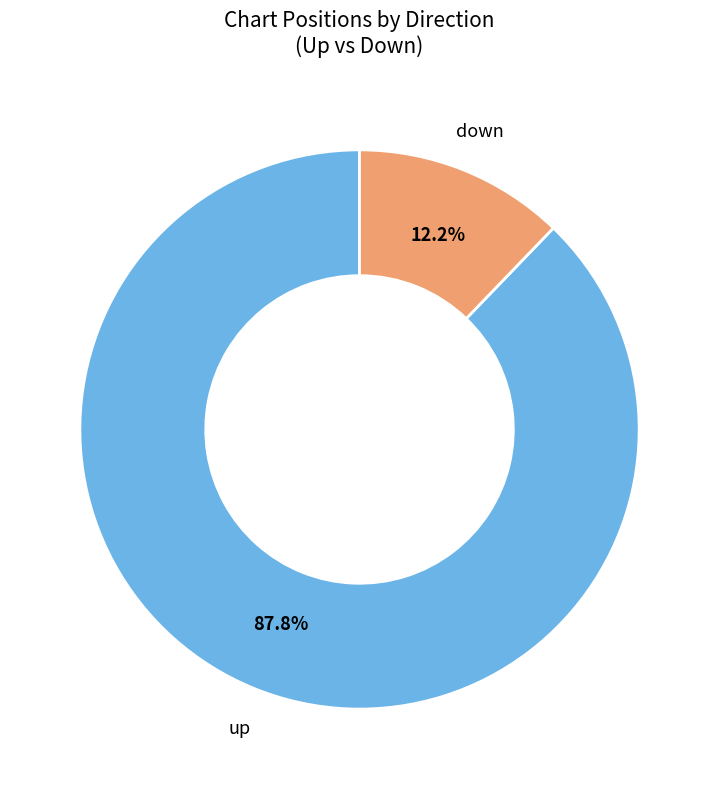

Is there any slice that represents more than half of the pie?

Yes